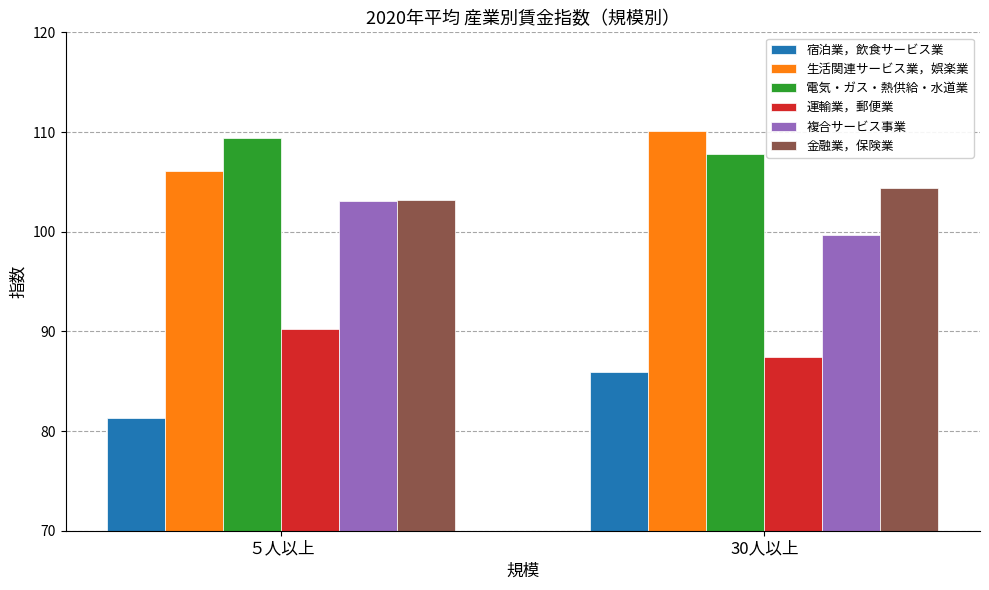

True or false: 宿泊業，飲食サービス業 has a value of 50.1 at ５人以上.

False